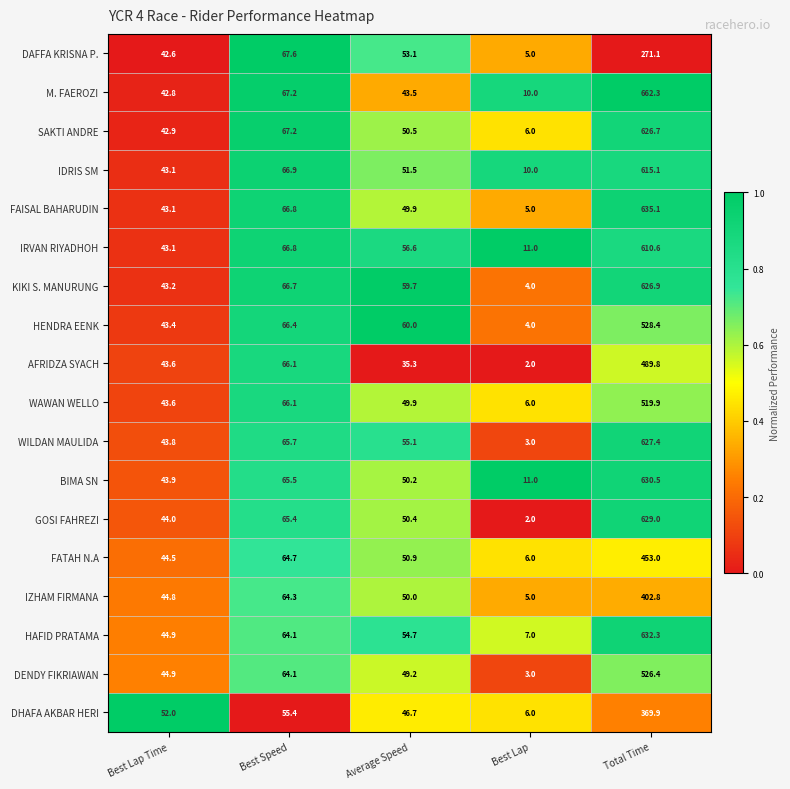

Is it true that AFRIDZA SYACH equals 489.8 at Total Time?

True